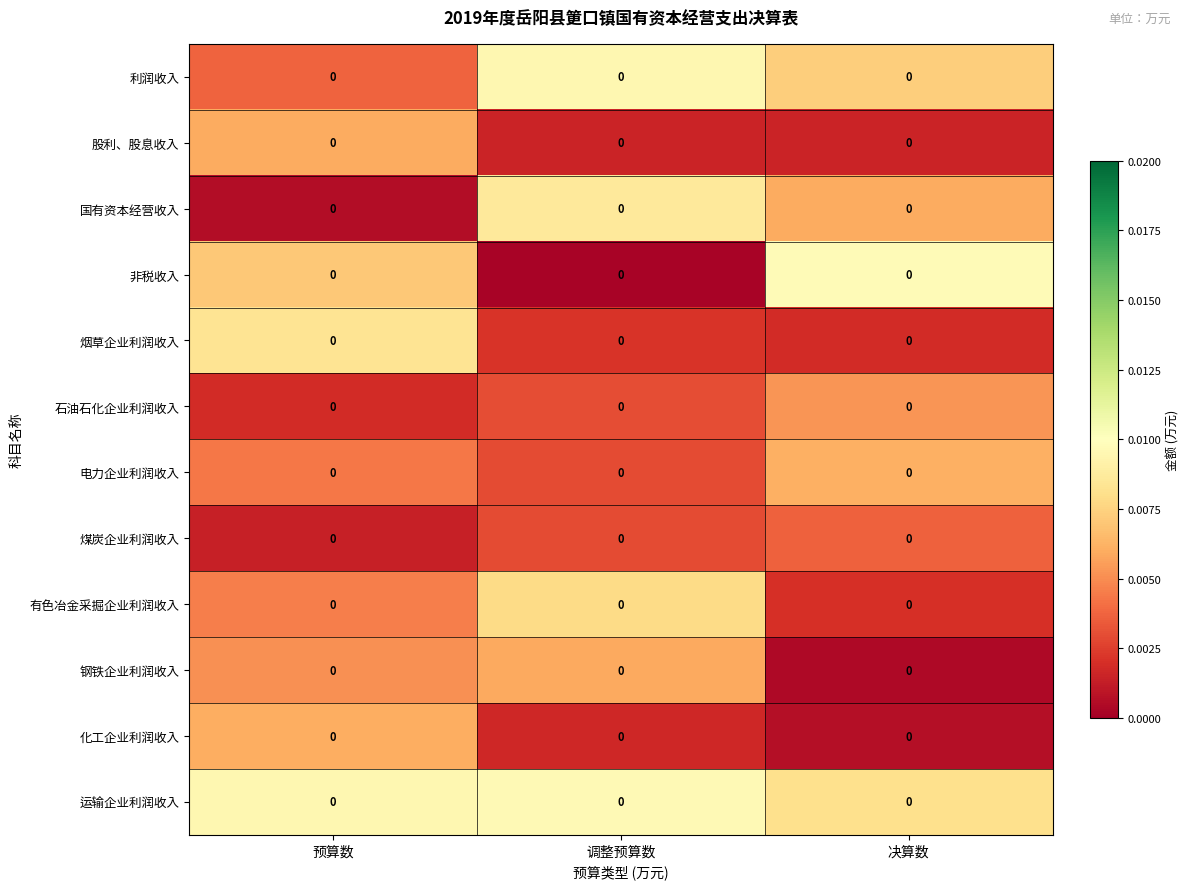

Which has a higher value, 调整预算数 or 决算数?

调整预算数